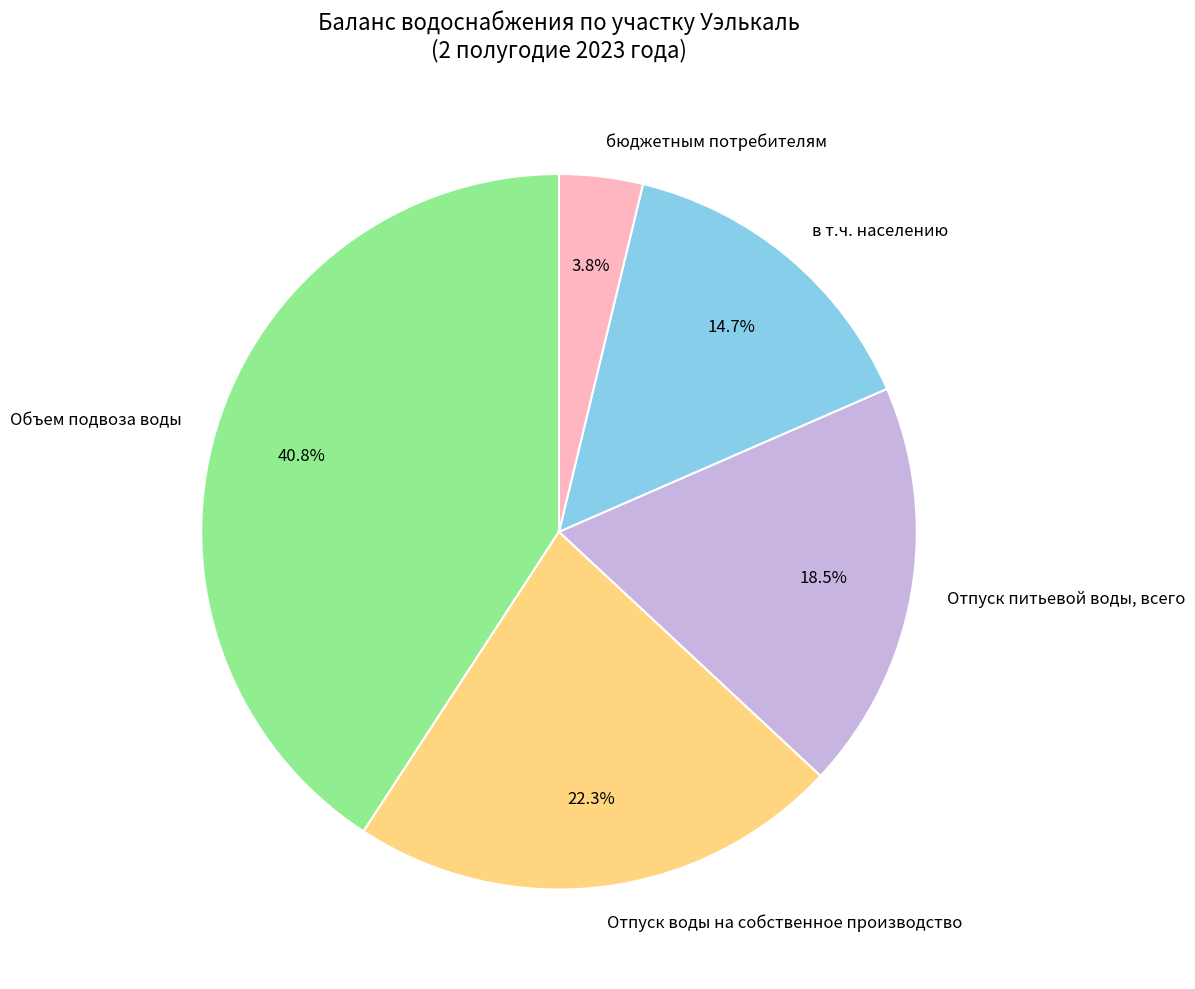

Is Объем подвоза воды the majority of the pie?

No